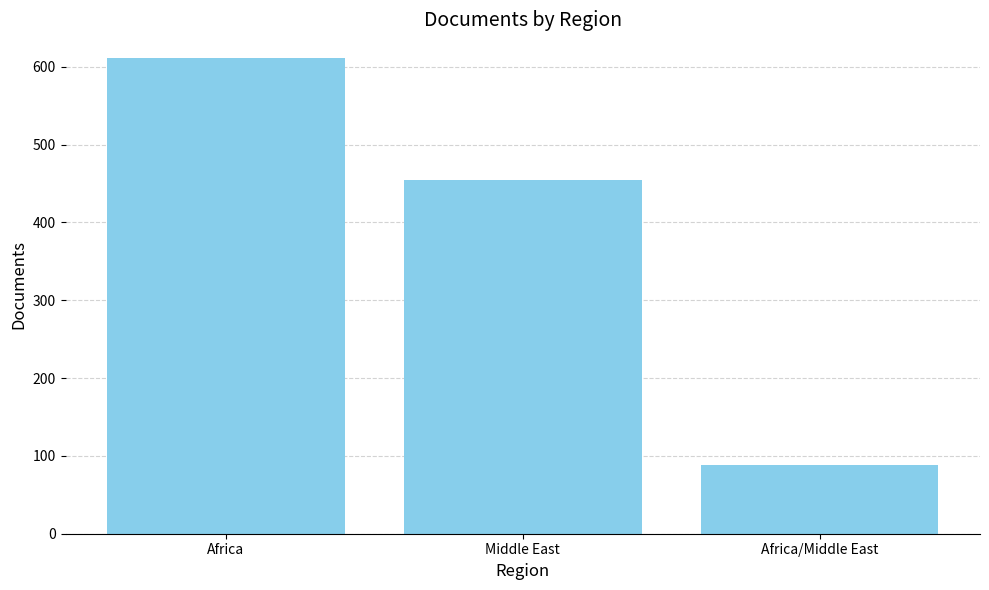

What is the change in value from Africa to Middle East?

-157